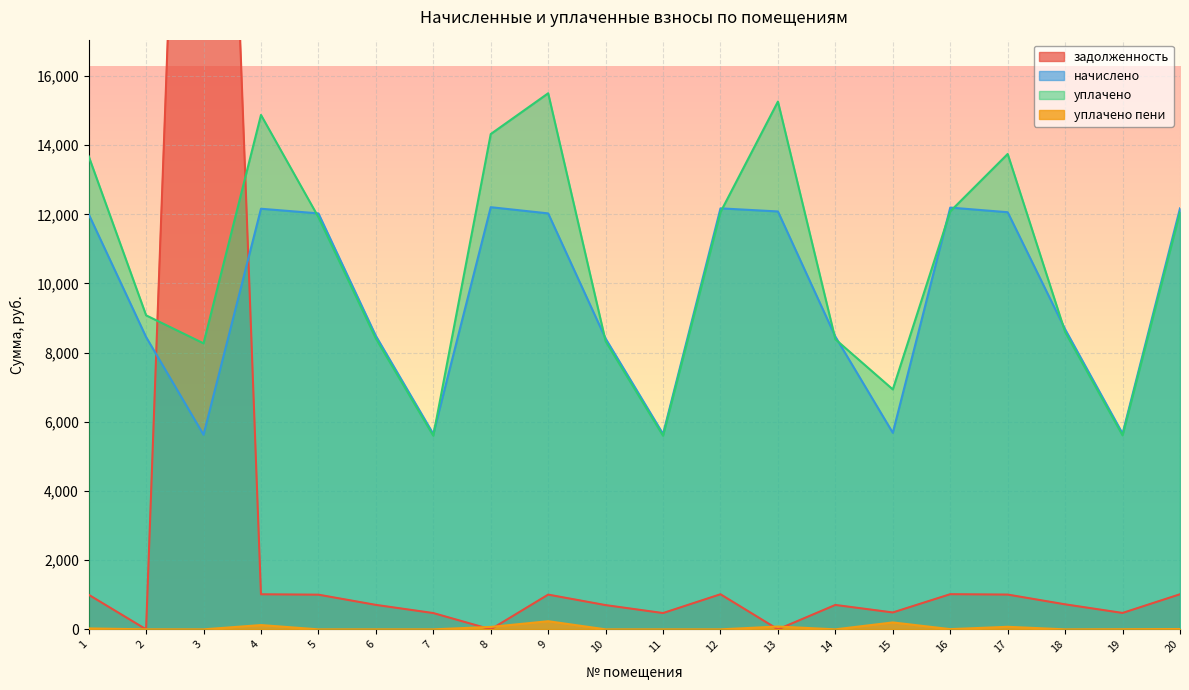

How many values in уплачено пени are above zero?

11